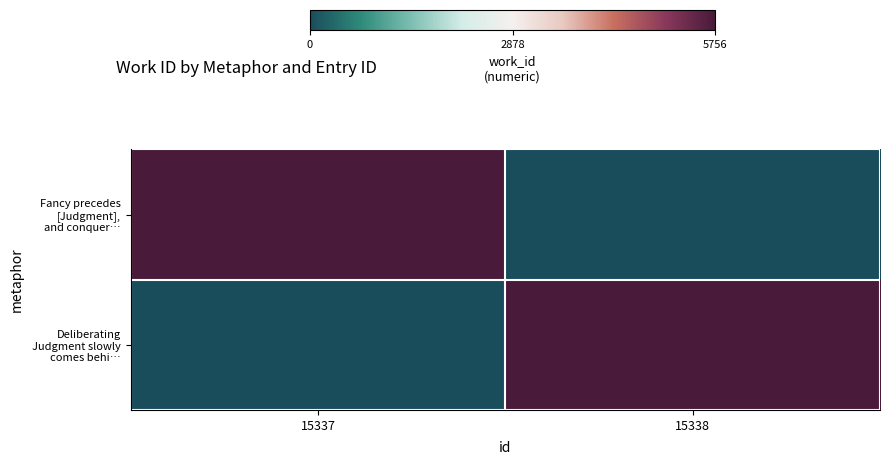

How many data points does each series have?

2